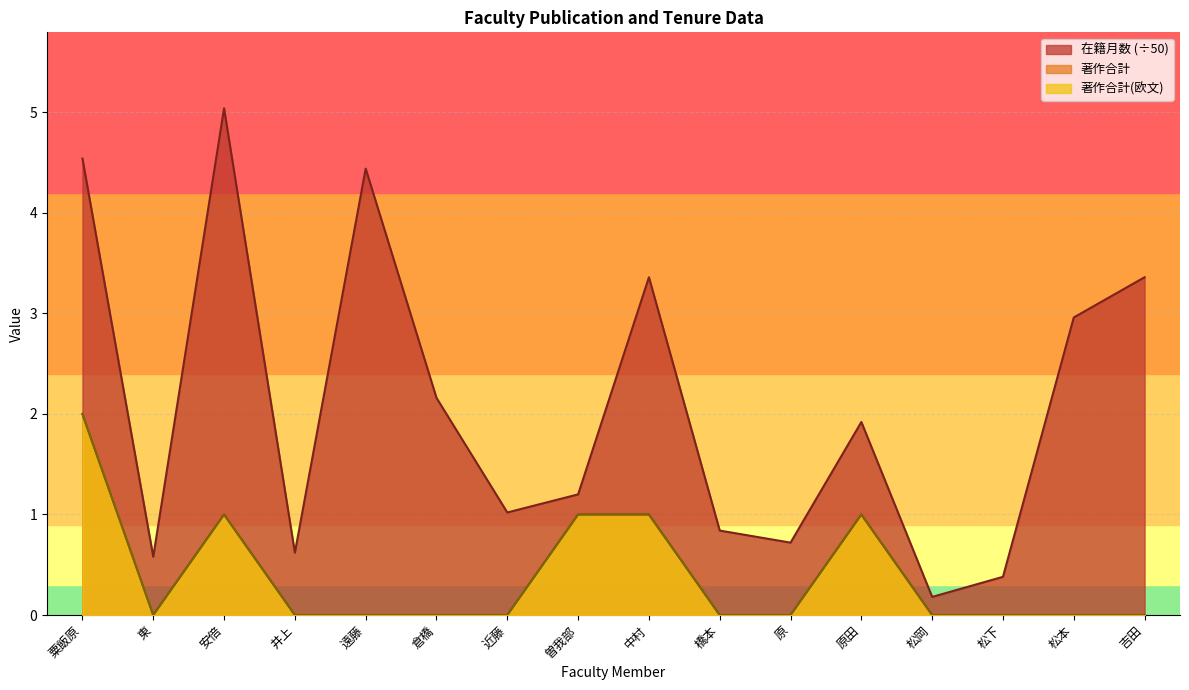

Reading right to left, what are all the values shown in this chart?

在籍月数: 3.4	3.0	0.4	0.2	1.9	0.7	0.8	3.4	1.2	1.0	2.2	4.4	0.6	5.0	0.6	4.5
著作合計: 0.0	0.0	0.0	0.0	1.0	0.0	0.0	1.0	1.0	0.0	0.0	0.0	0.0	1.0	0.0	2.0
著作合計(欧文): 0.0	0.0	0.0	0.0	1.0	0.0	0.0	1.0	1.0	0.0	0.0	0.0	0.0	1.0	0.0	2.0